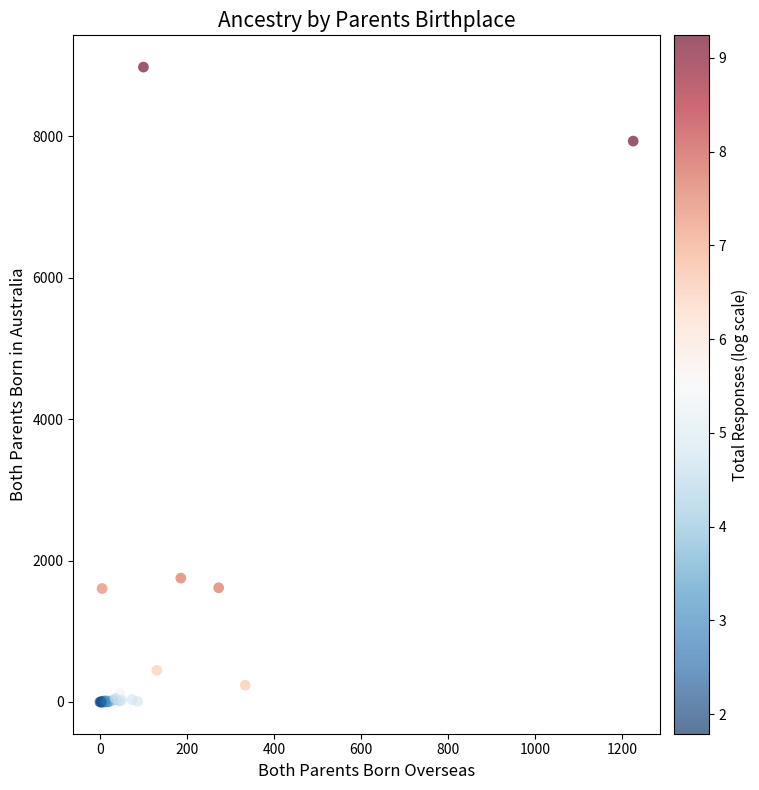

What Y value in the scatter plot is closest to 4490?

1752